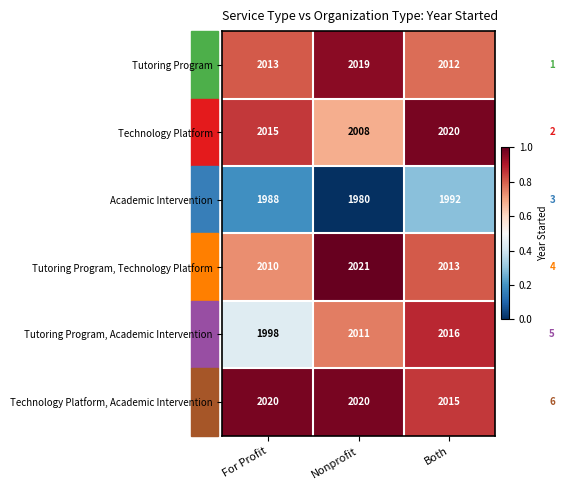

Which series changed the most between For Profit and Nonprofit?

Tutoring Program, Academic Intervention